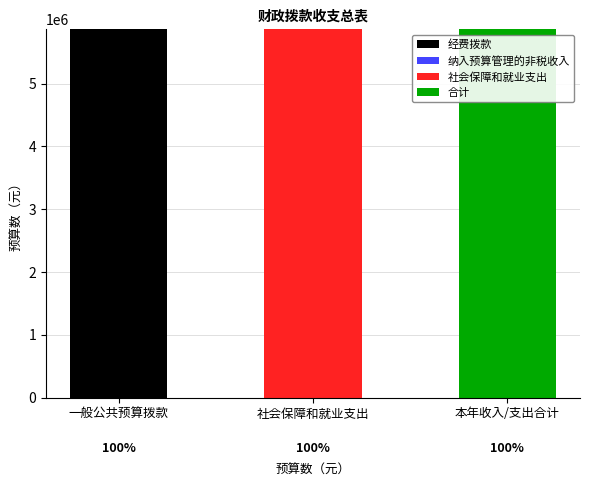

True or false: 经费拨款 has a value of 5864754.5 at 一般公共预算拨款.

True